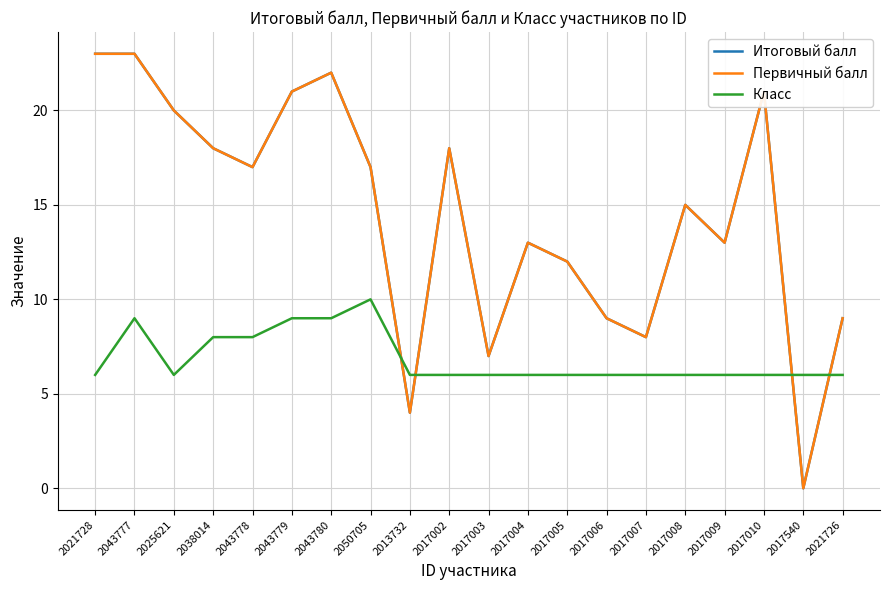

What is the spread (max minus min) of values at 2038014?

10